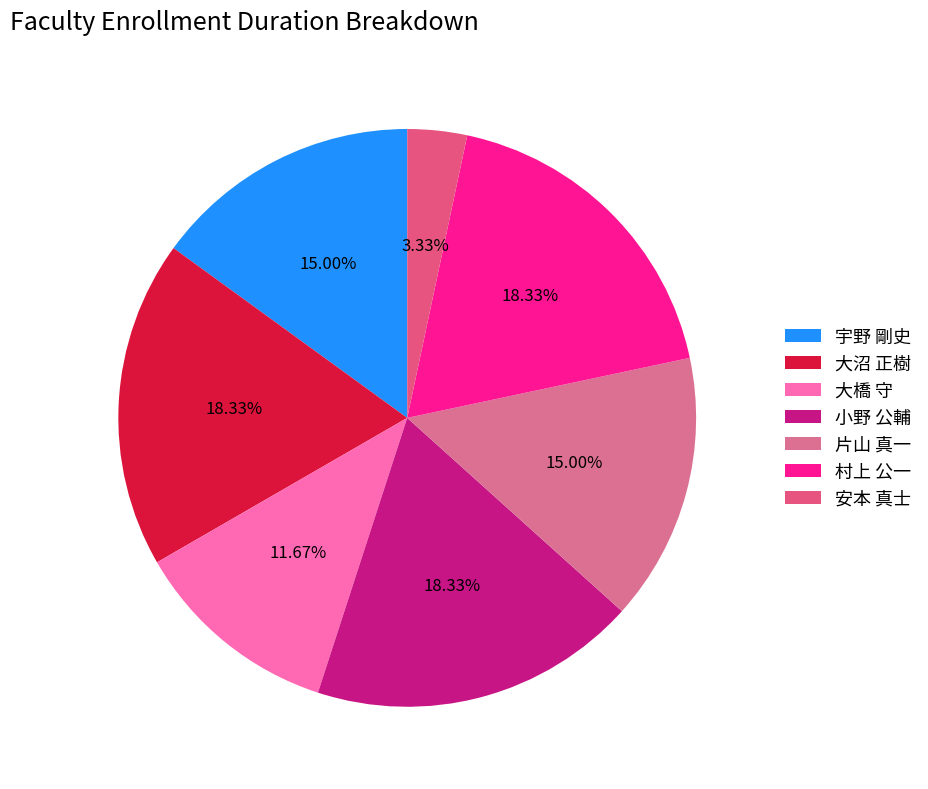

Is there a majority slice in this chart?

No